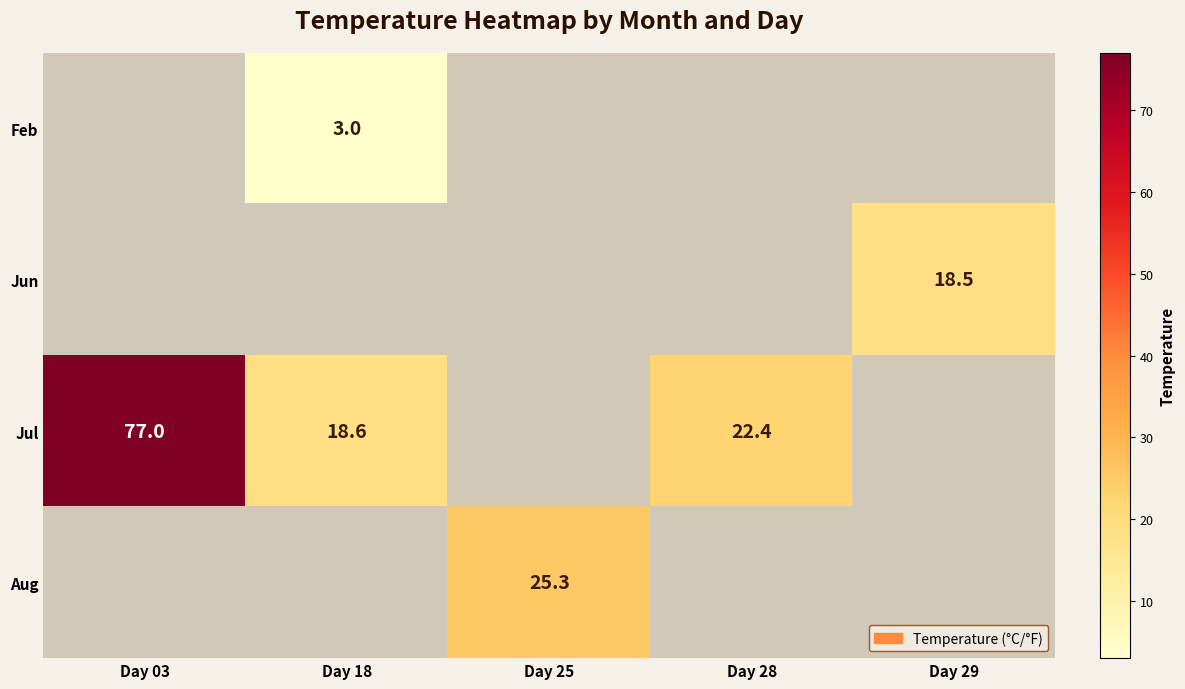

The Jul series shows 77.0 at Day 03. True or false?

True